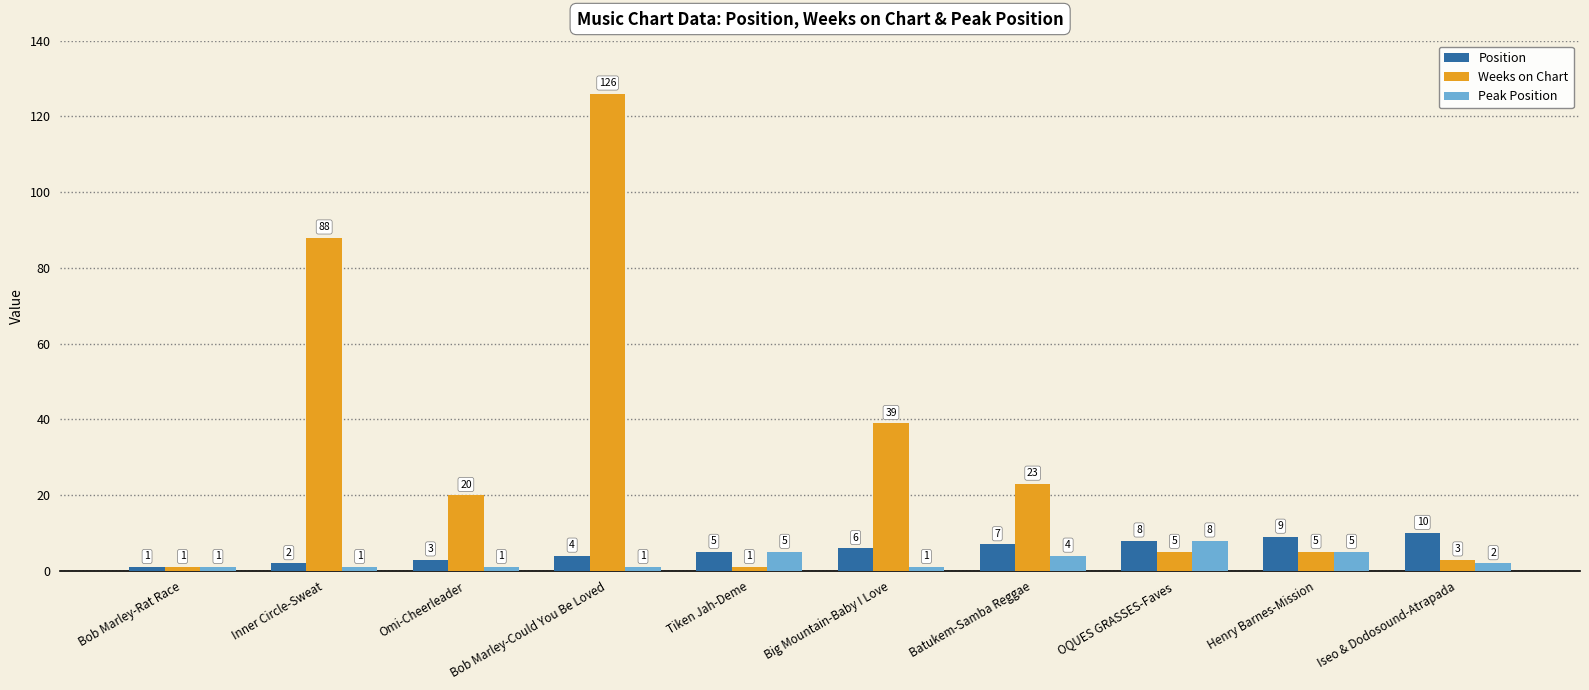

What is the difference between the second highest and minimum values in the Position series?

8